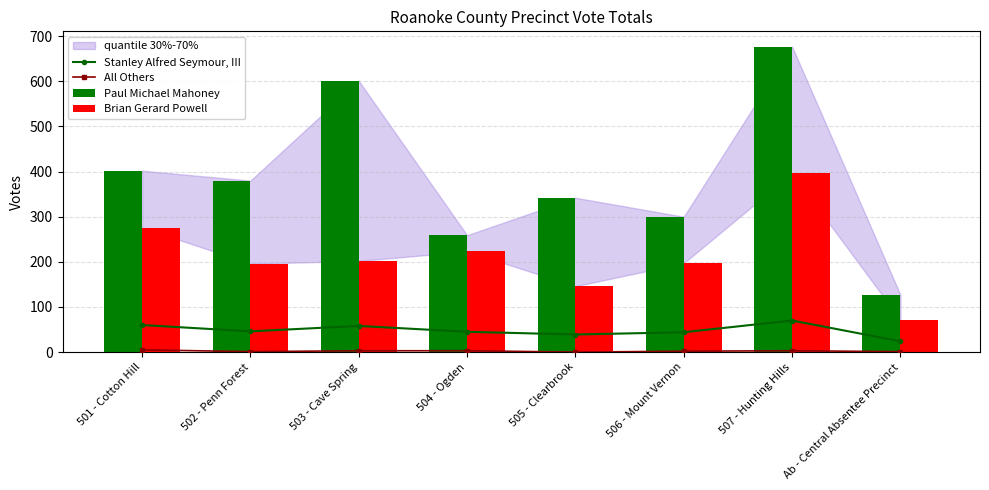

What is the difference between the maximum and minimum values in the Stanley Alfred Seymour, III series?

46